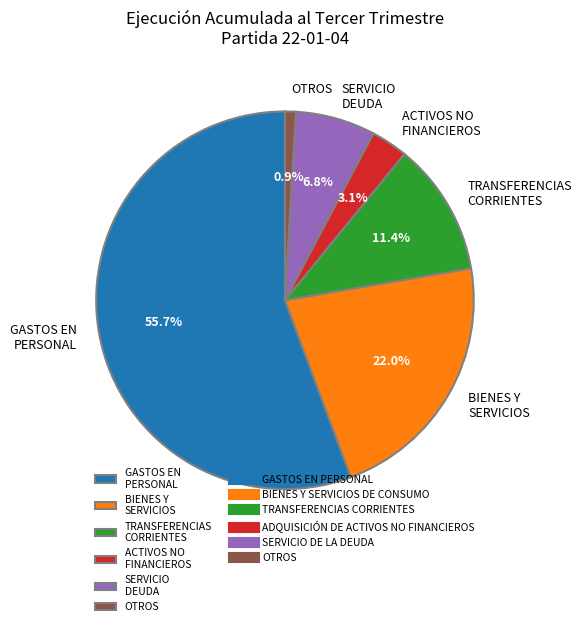

Which slice is the smallest?

OTROS